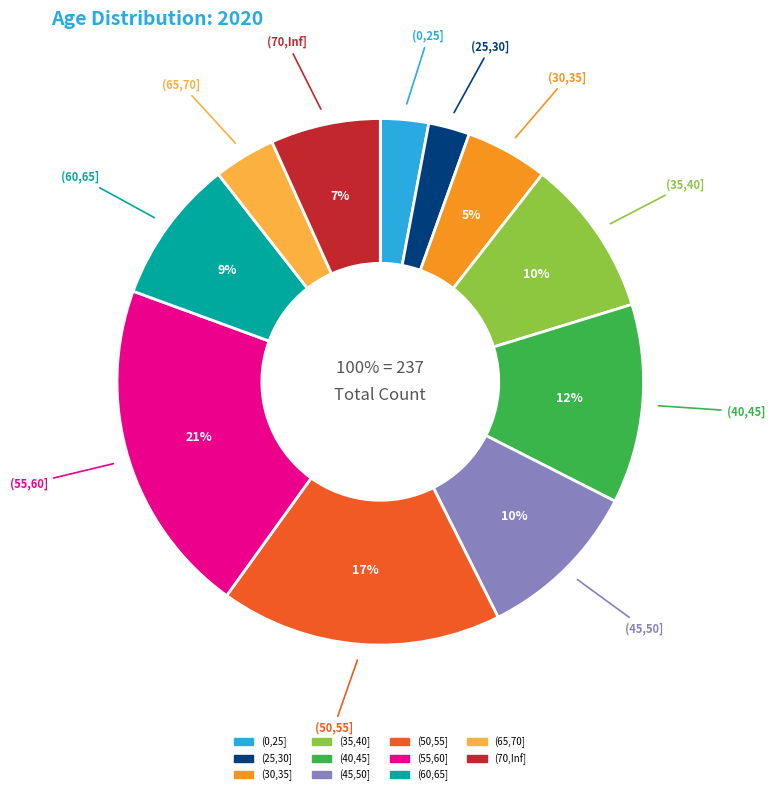

Does (35,40] represent more than half of the total?

No